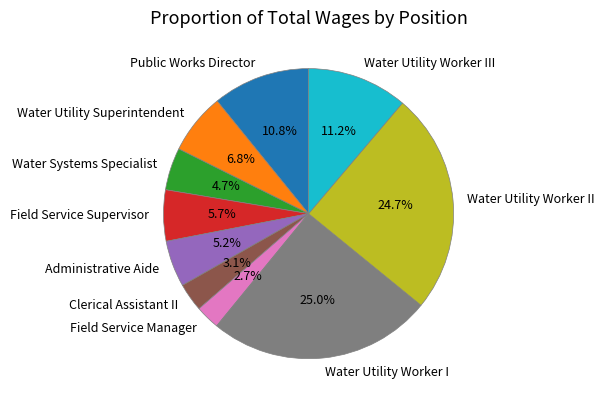

The Water Utility Worker III slice represents 3% of the pie. True or false?

False